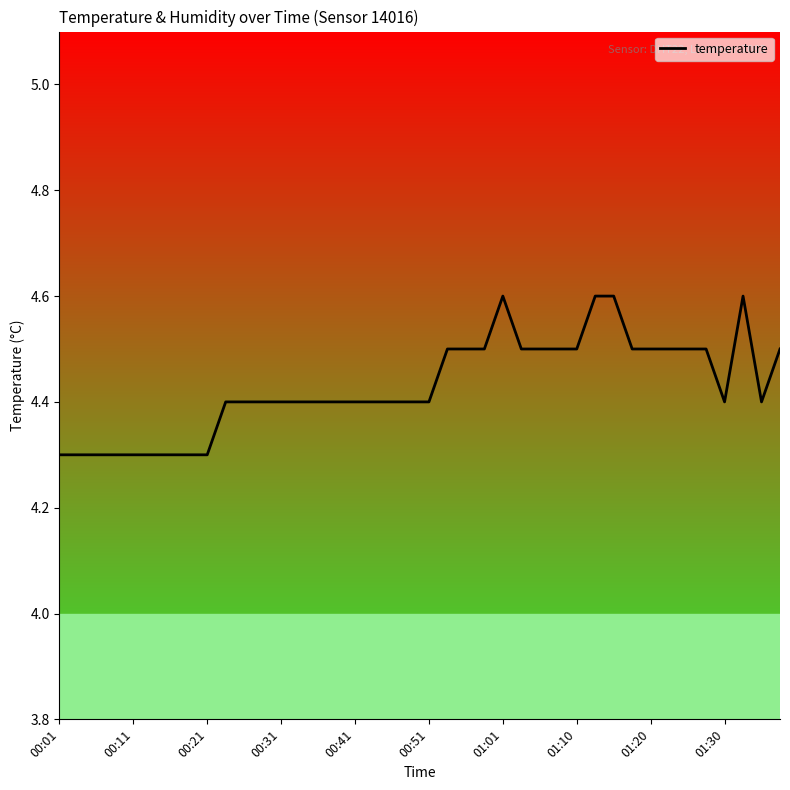

Does the chart display data point markers on the line(s)?

No